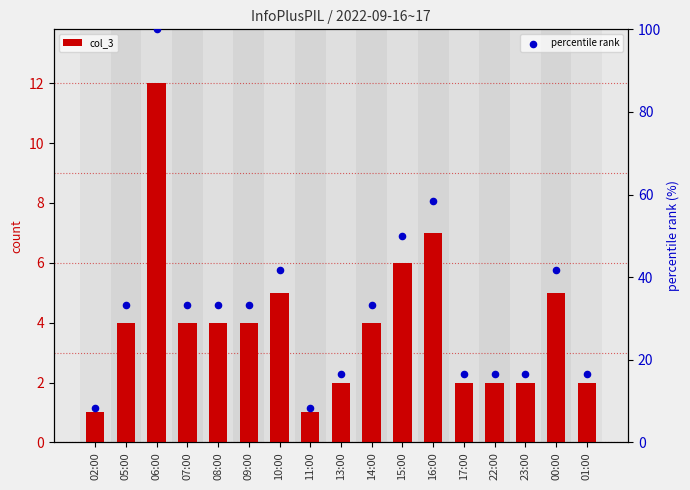

Is the value of col_3 at 13:00 greater than the value of percentile rank at 17:00?

No